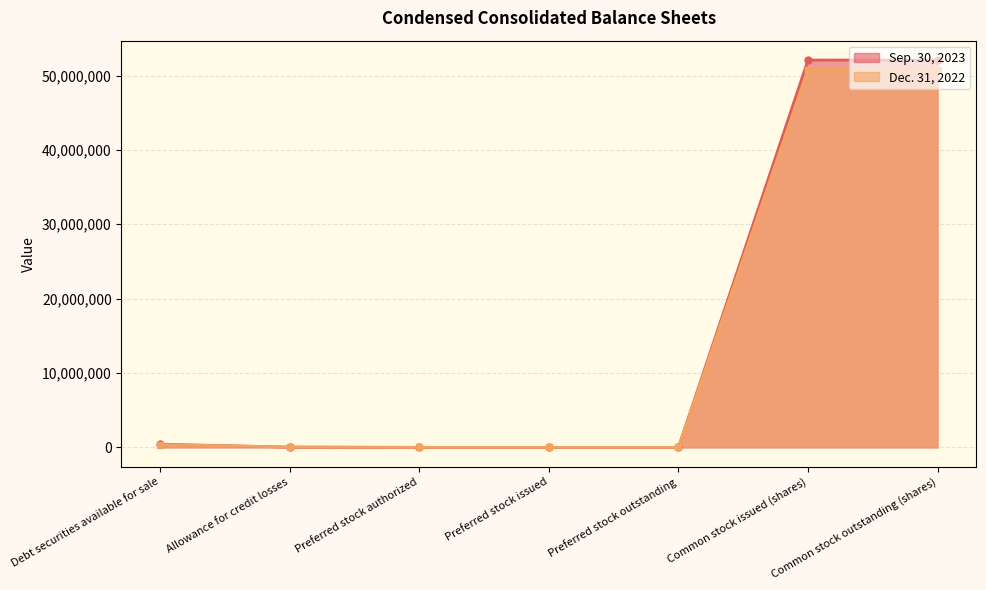

Count the number of data series in this chart.

2